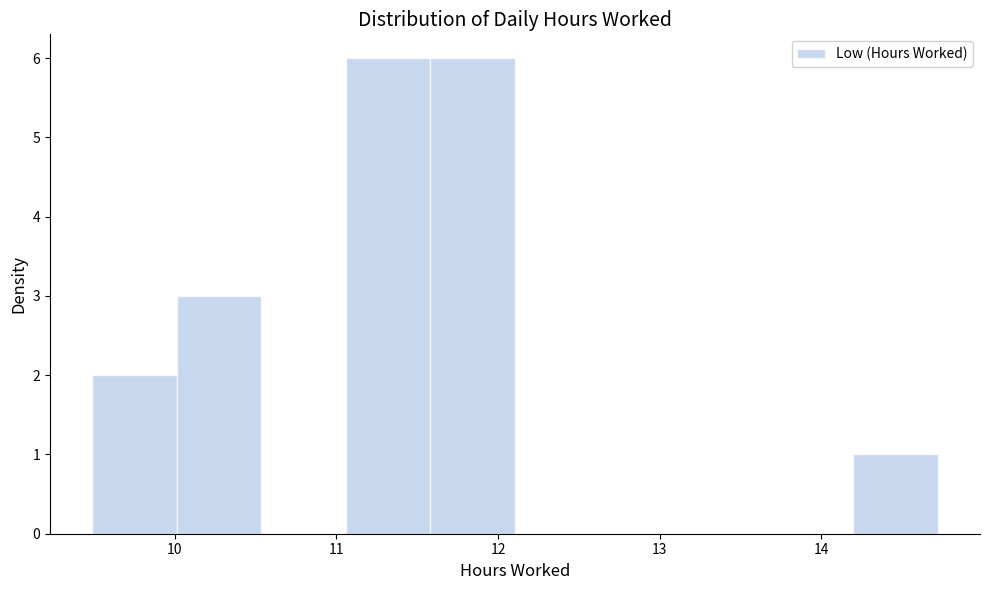

Reading left to right, list every bar in this chart as the range it spans on the x-axis followed by its height. Neither the bar edges nor the heights are printed on the chart, so give them approximately, as read against the axes.

9.5 to 10.0: 2
10.0 to 10.5: 3
10.5 to 11.1: 0
11.1 to 11.6: 6
11.6 to 12.1: 6
12.1 to 12.6: 0
12.6 to 13.2: 0
13.2 to 13.7: 0
13.7 to 14.2: 0
14.2 to 14.7: 1